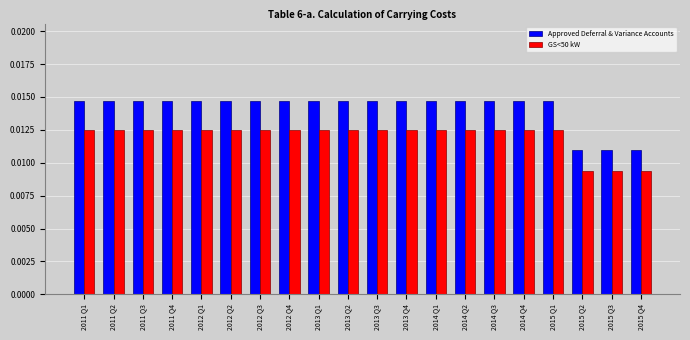

What are all the series names shown in the legend?

Approved Deferral & Variance Accounts, GS<50 kW